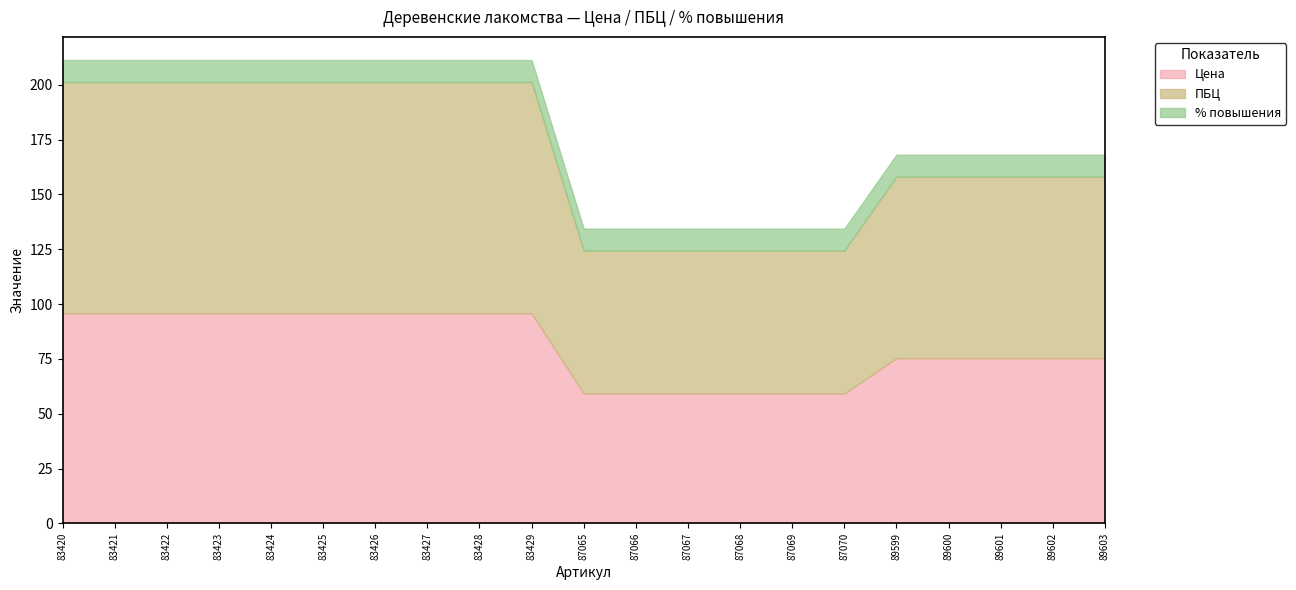

True or false: ПБЦ has more than 2 points higher than both neighbors.

False